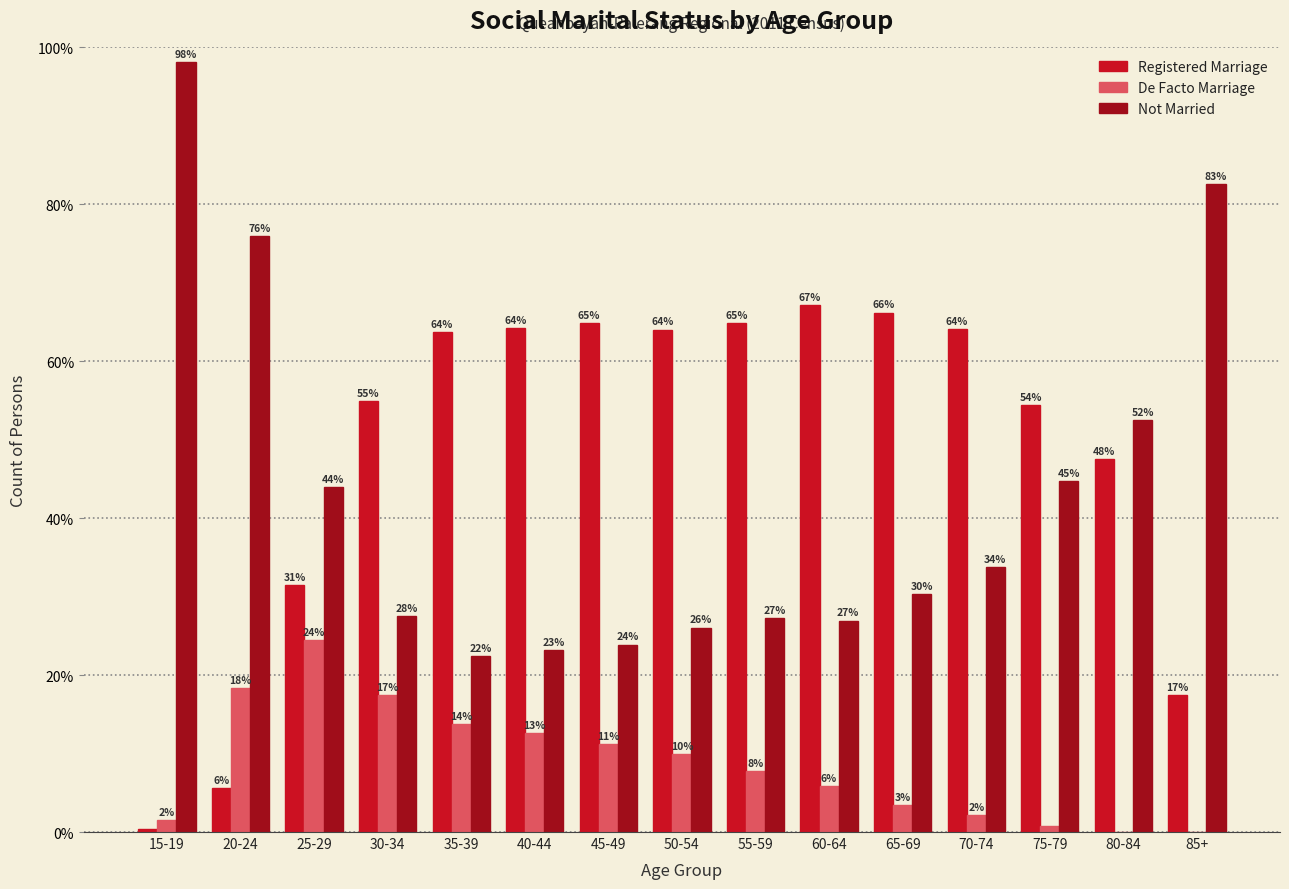

What is the difference between the De Facto Marriage values at 60-64 and 70-74?

3.7